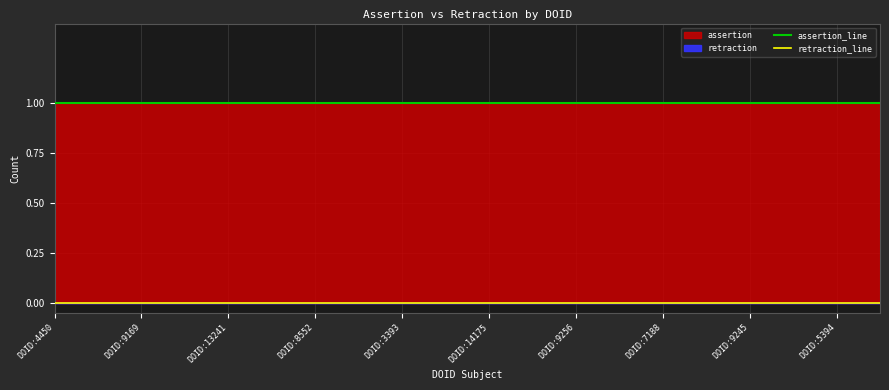

What value does the assertion_line series have at 19?

1